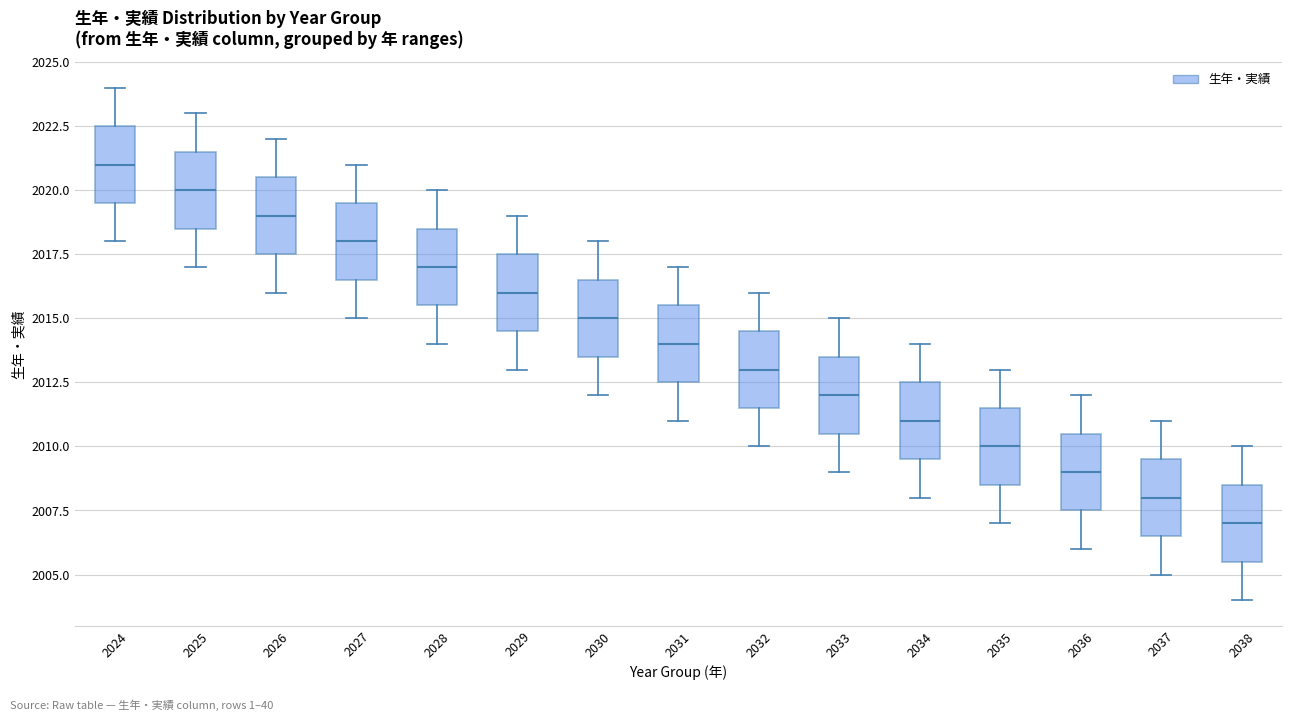

Reading left to right, transcribe this box plot: for each box, give where its median line is, the range the box spans, and where its two whiskers end, as read against the y-axis. The values are not printed on the chart, so give them approximately, as read against the axis.

2024: median 2021.0, box 2019.5 to 2022.5, whiskers 2018.0 to 2024.0
2025: median 2020.0, box 2018.5 to 2021.5, whiskers 2017.0 to 2023.0
2026: median 2019.0, box 2017.5 to 2020.5, whiskers 2016.0 to 2022.0
2027: median 2018.0, box 2016.5 to 2019.5, whiskers 2015.0 to 2021.0
2028: median 2017.0, box 2015.5 to 2018.5, whiskers 2014.0 to 2020.0
2029: median 2016.0, box 2014.5 to 2017.5, whiskers 2013.0 to 2019.0
2030: median 2015.0, box 2013.5 to 2016.5, whiskers 2012.0 to 2018.0
2031: median 2014.0, box 2012.5 to 2015.5, whiskers 2011.0 to 2017.0
2032: median 2013.0, box 2011.5 to 2014.5, whiskers 2010.0 to 2016.0
2033: median 2012.0, box 2010.5 to 2013.5, whiskers 2009.0 to 2015.0
2034: median 2011.0, box 2009.5 to 2012.5, whiskers 2008.0 to 2014.0
2035: median 2010.0, box 2008.5 to 2011.5, whiskers 2007.0 to 2013.0
2036: median 2009.0, box 2007.5 to 2010.5, whiskers 2006.0 to 2012.0
2037: median 2008.0, box 2006.5 to 2009.5, whiskers 2005.0 to 2011.0
2038: median 2007.0, box 2005.5 to 2008.5, whiskers 2004.0 to 2010.0